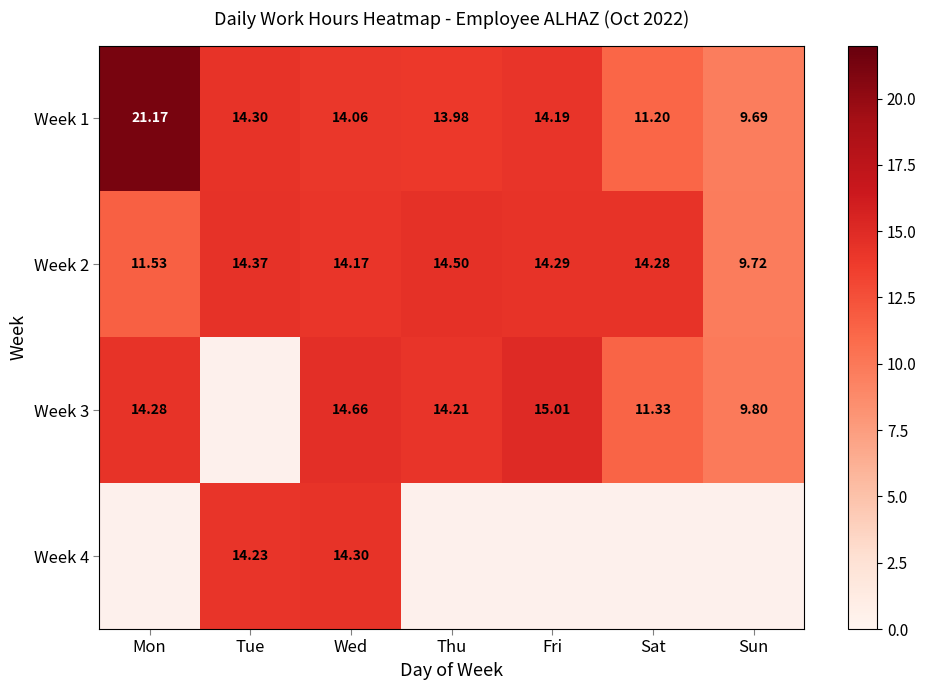

The value of Week 1 at Mon is 21.2. True or false?

True